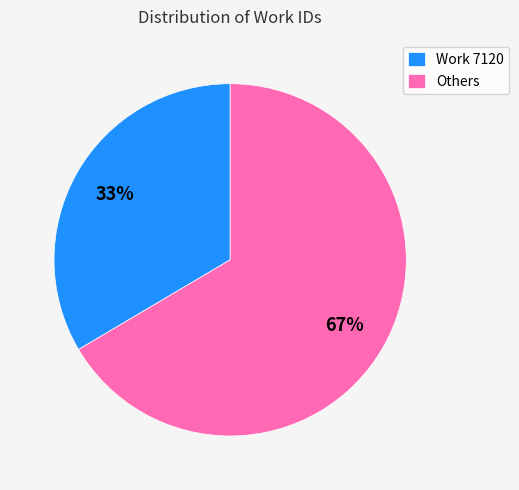

Combined, do Others and Work 7120 account for over 50%?

Yes